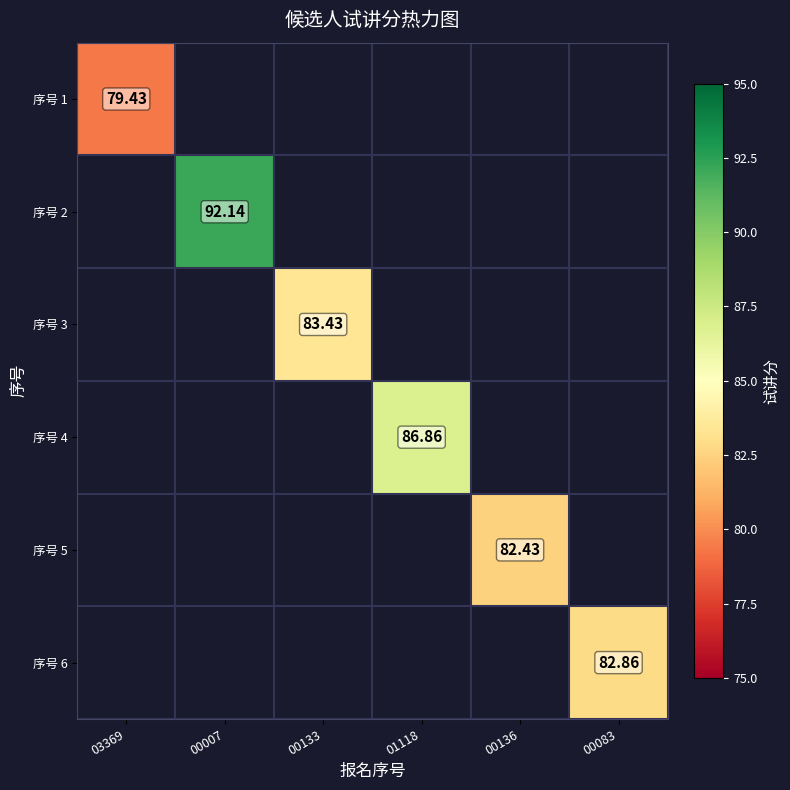

Is the value of 序号 6 at 00083 greater than the value of 序号 1 at 03369?

Yes